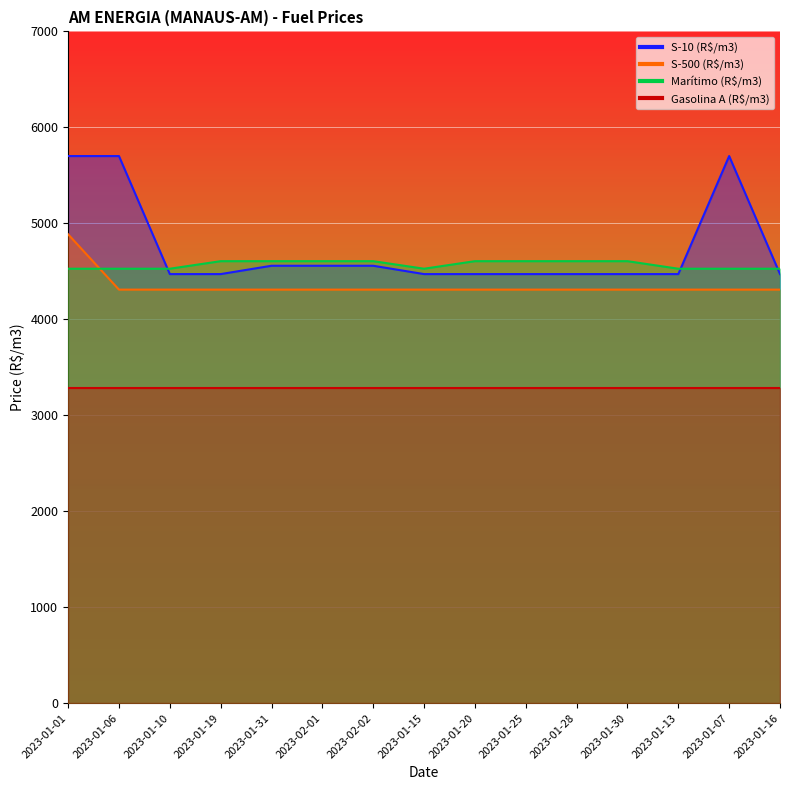

List the labels in order of S-10 (R$/m3) value, smallest first.

2023-01-10, 2023-01-19, 2023-01-15, 2023-01-20, 2023-01-25, 2023-01-28, 2023-01-30, 2023-01-13, 2023-01-16, 2023-01-31, 2023-02-01, 2023-02-02, 2023-01-01, 2023-01-06, 2023-01-07